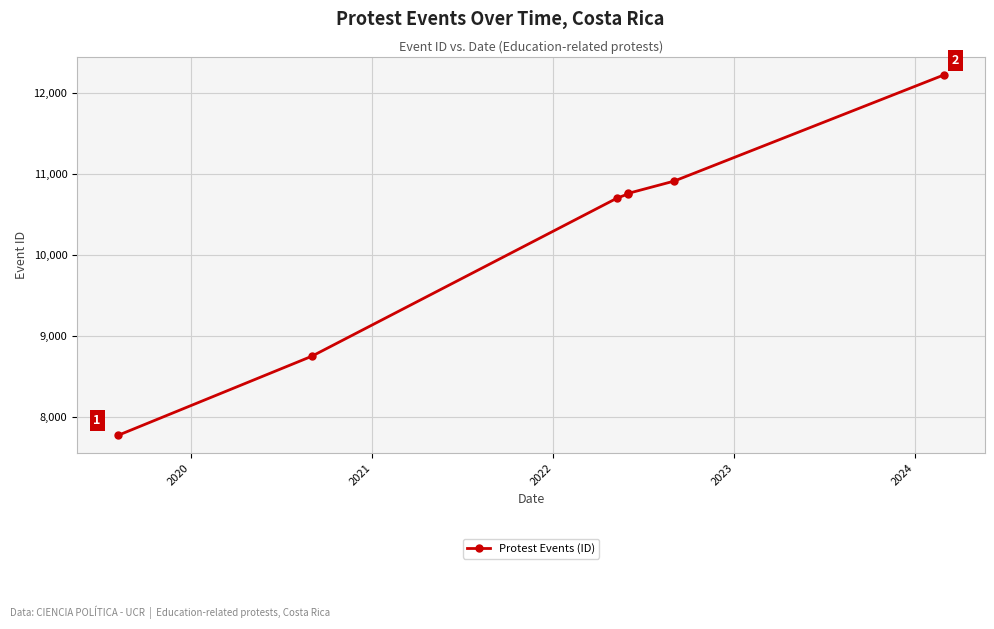

What value does the data have at 2020?

8752